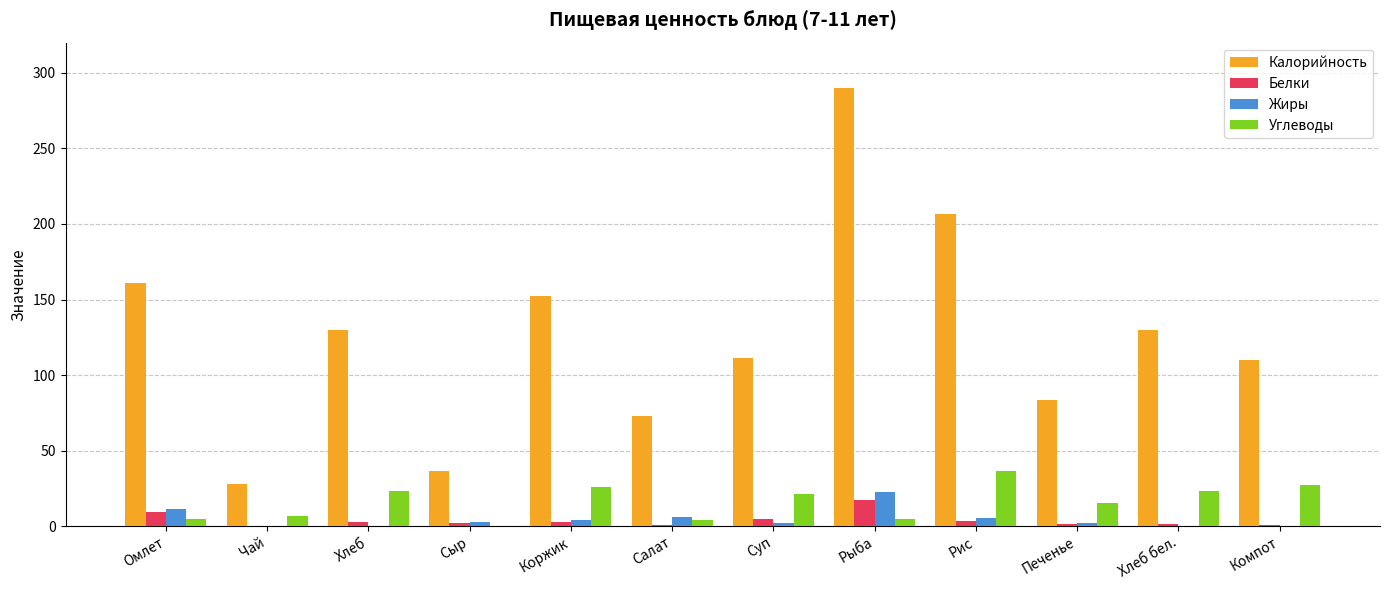

How many distinct data groups are displayed?

4